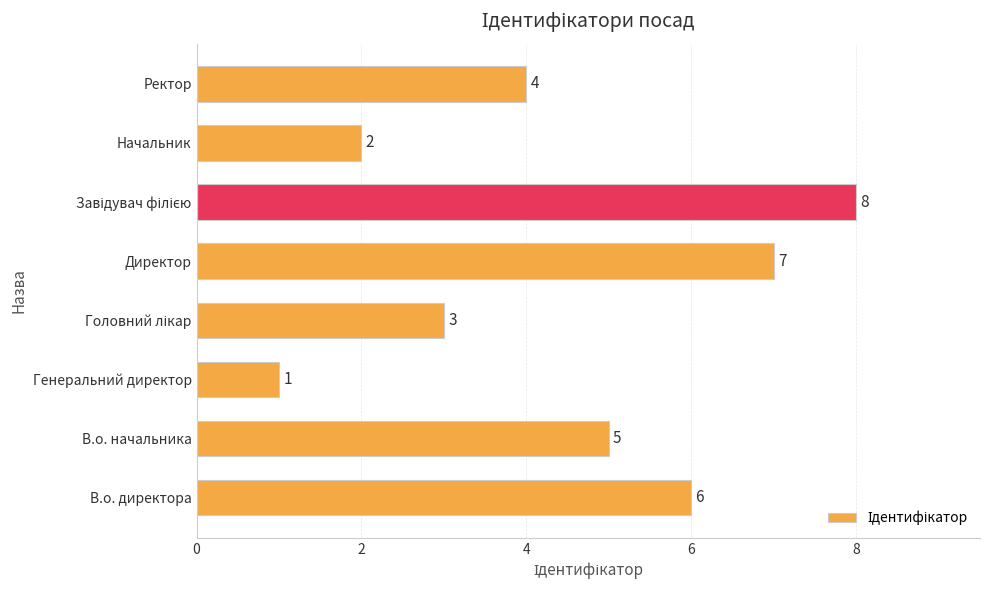

True or false: the data shows 1 at Генеральний директор.

True